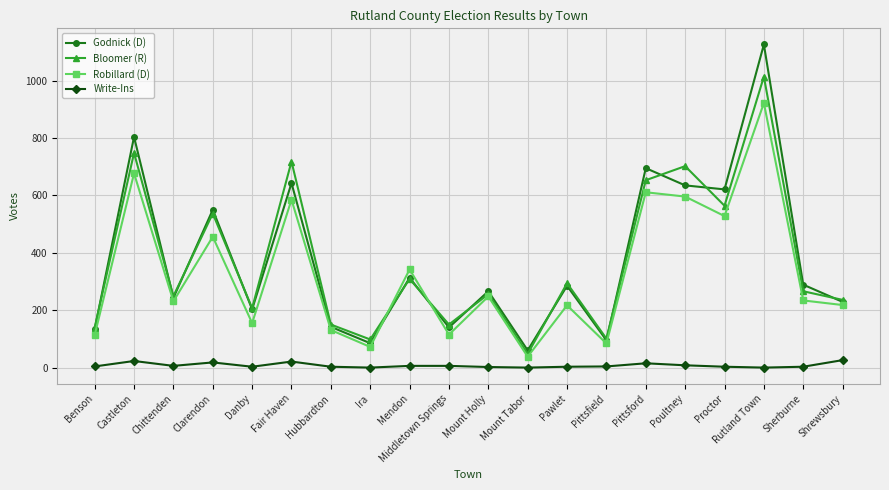

How many lines are shown in the chart?

4